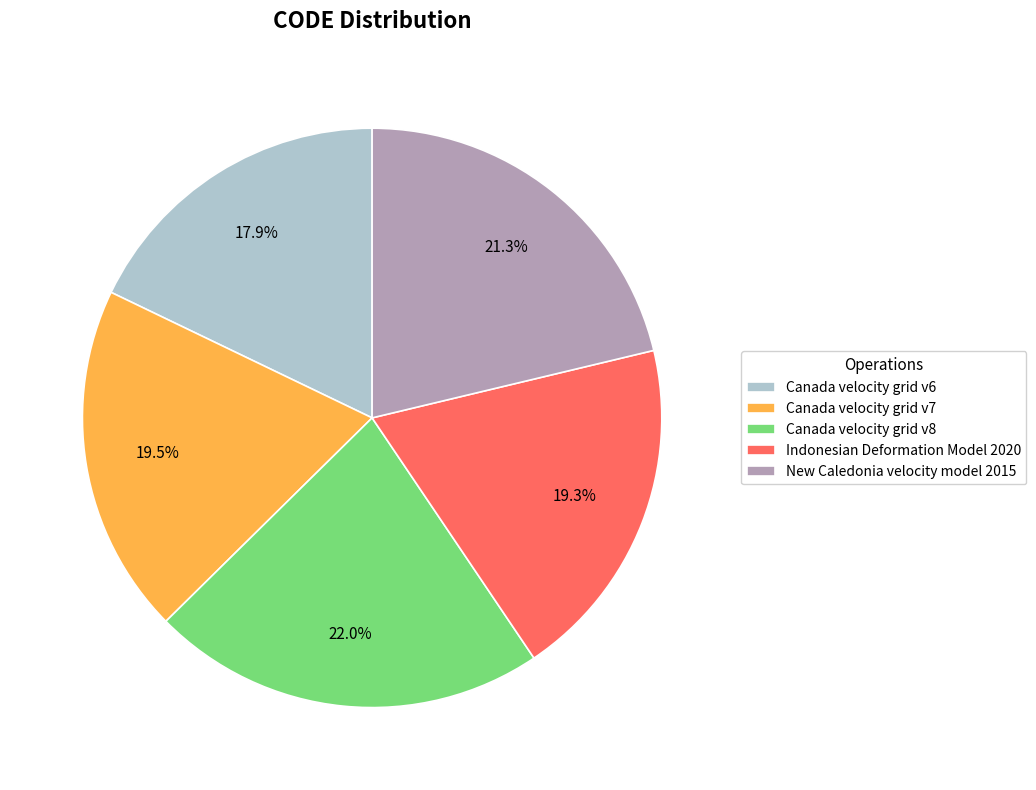

Between Canada velocity grid v8 and Canada velocity grid v7, which is larger?

Canada velocity grid v8